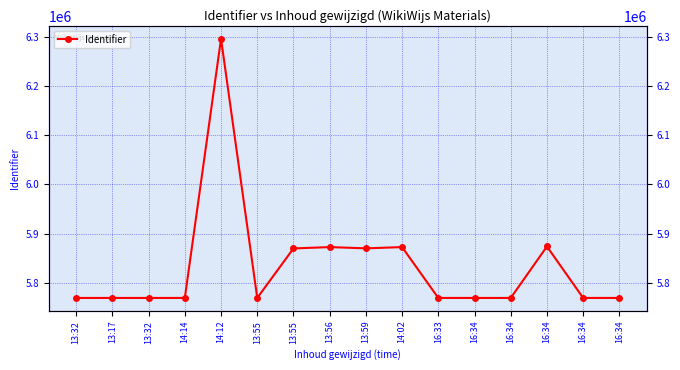

Reading right to left, transcribe all the data shown in this chart.

5768878	5768876	5873685	5768870	5768868	5768874	5872419	5869893	5872418	5869732	5768866	6296709	5768862	5768860	5768858	5768857